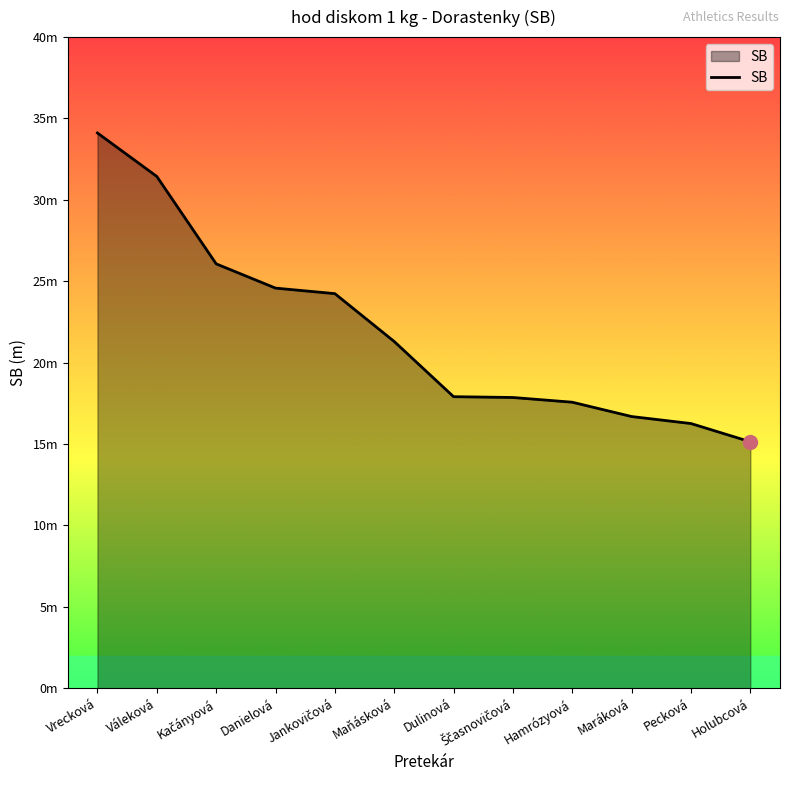

What is the ratio of the value at Maráková to the value at Holubcová?

1.1